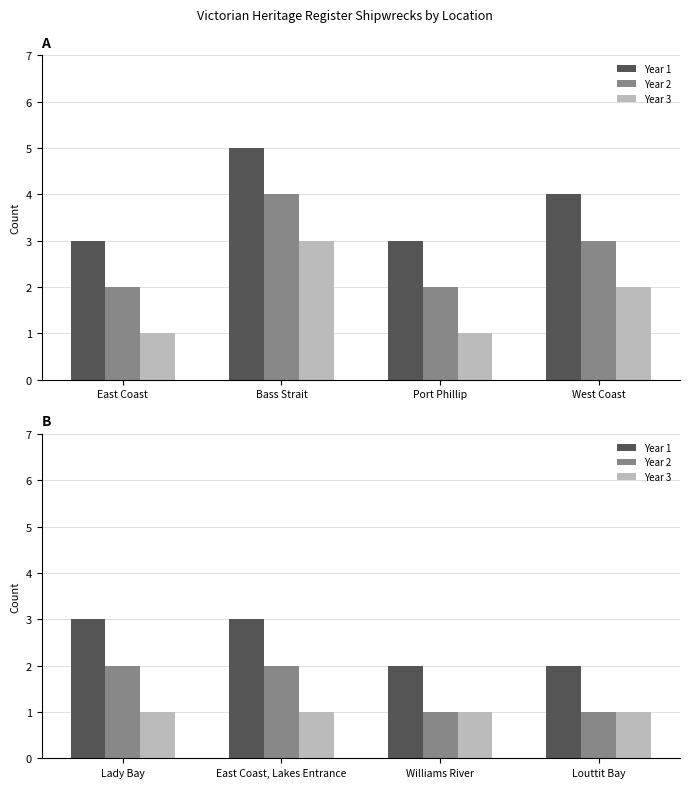

Rank the series by their maximum value, from highest to lowest.

Year 1, Year 2, Year 3